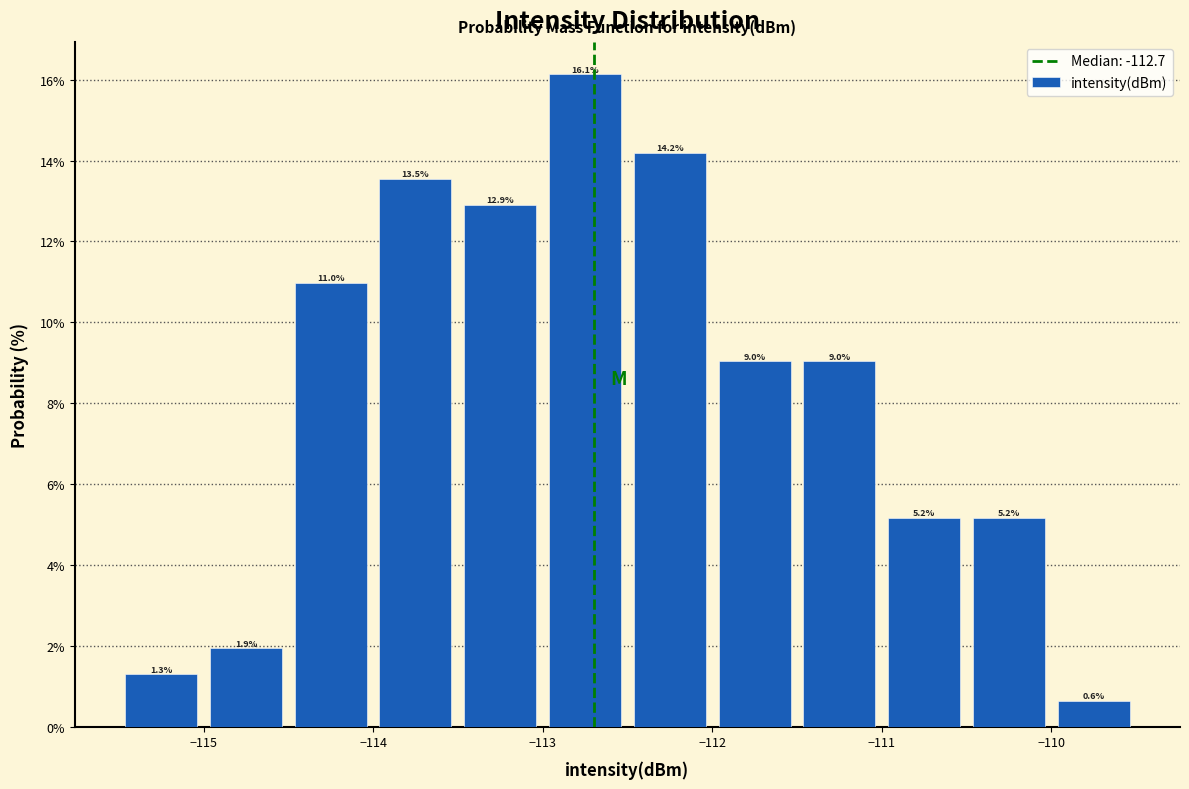

Reading left to right, transcribe this chart: for each bar, give the range it covers on the x-axis and its height.

-115.5 to -115.0: 1.3
-115.0 to -114.5: 1.9
-114.5 to -114.0: 11.0
-114.0 to -113.5: 13.5
-113.5 to -113.0: 12.9
-113.0 to -112.5: 16.1
-112.5 to -112.0: 14.2
-112.0 to -111.5: 9.0
-111.5 to -111.0: 9.0
-111.0 to -110.5: 5.2
-110.5 to -110.0: 5.2
-110.0 to -109.5: 0.6